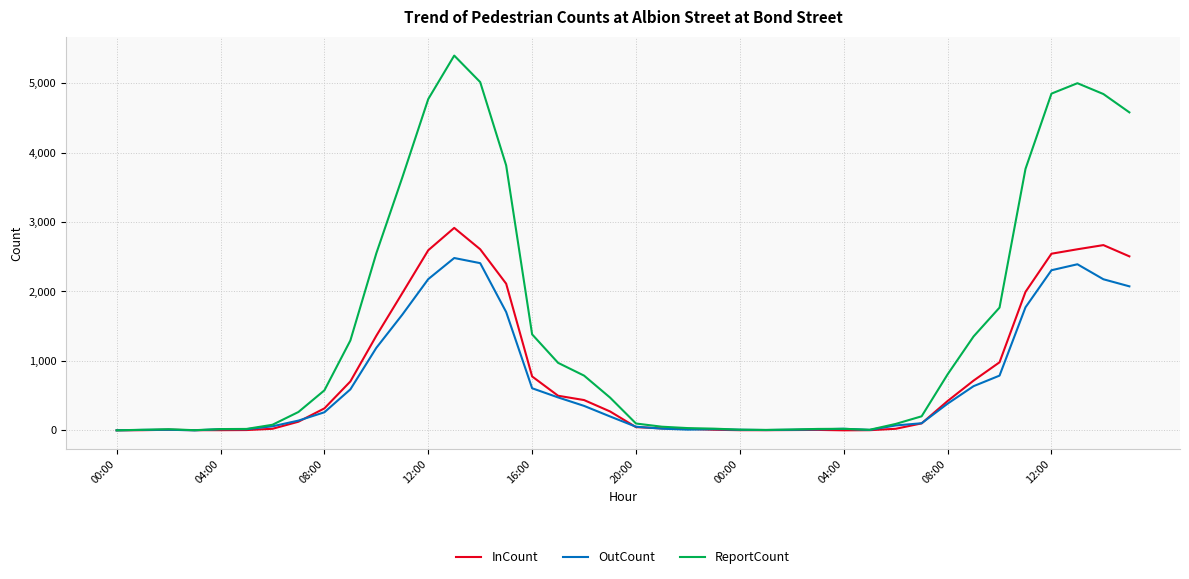

What is the maximum value for OutCount?

2482